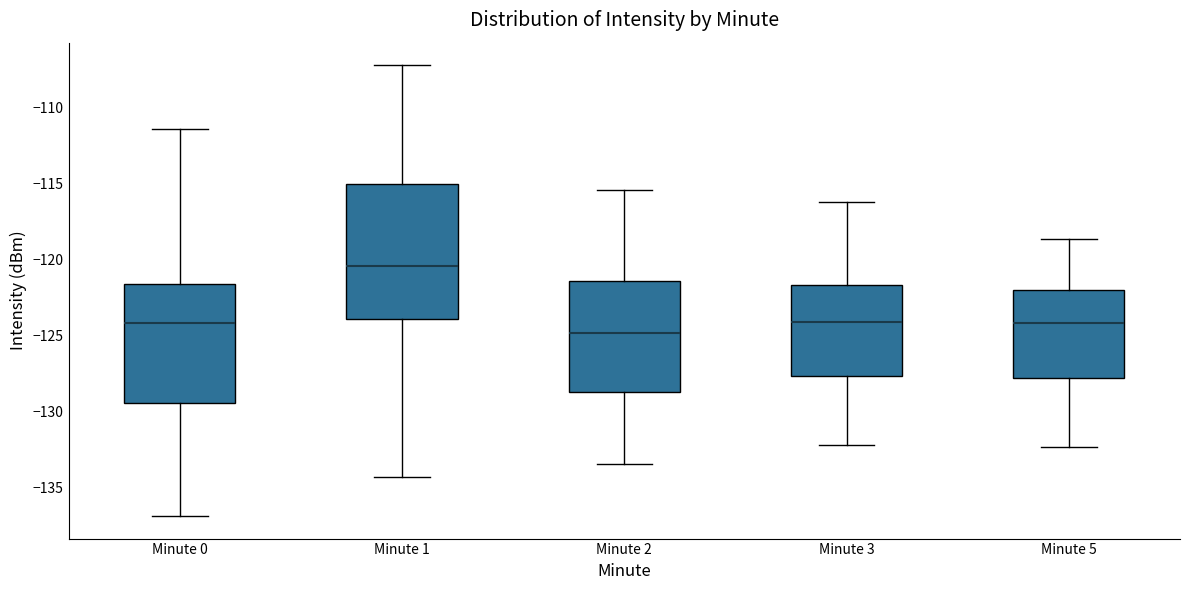

Where does the upper whisker of the box for Minute 1 end on the y-axis? The values are not printed on the chart, so give them approximately, as read against the axis.

-107.0